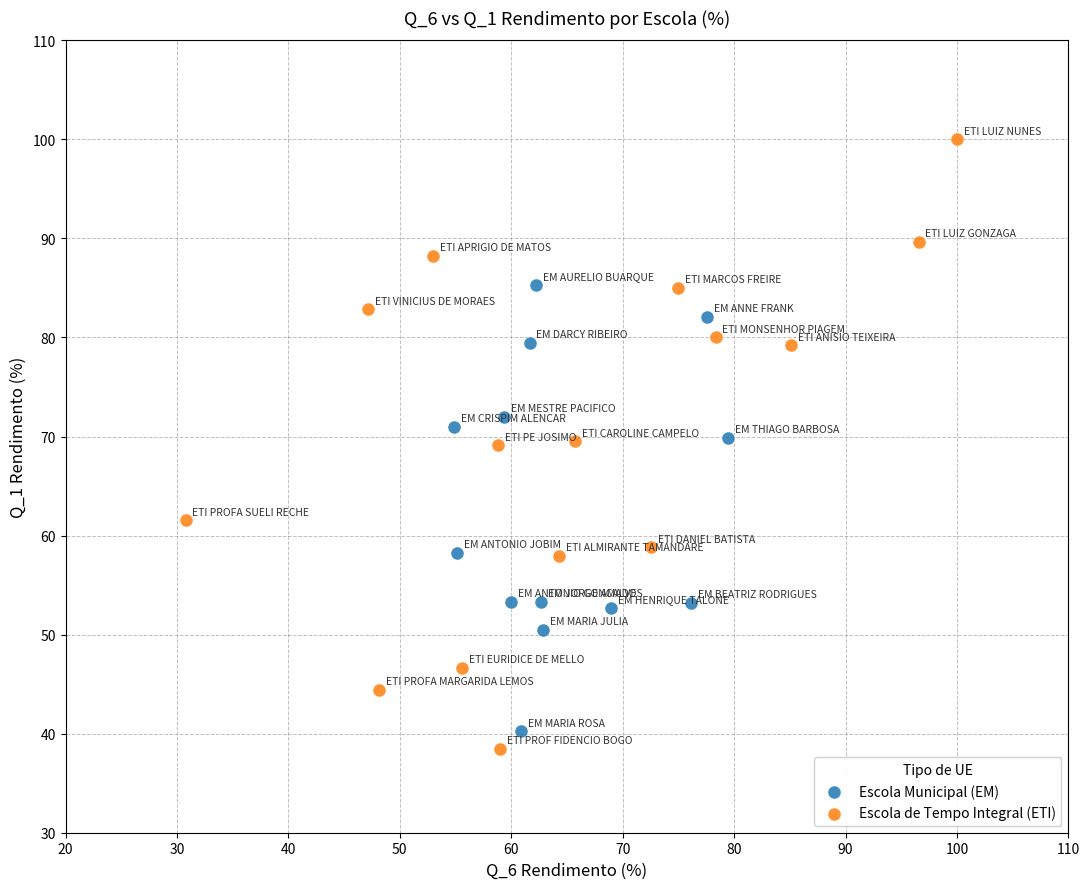

What are all the series names shown in the legend?

Escola Municipal (EM), Escola de Tempo Integral (ETI)